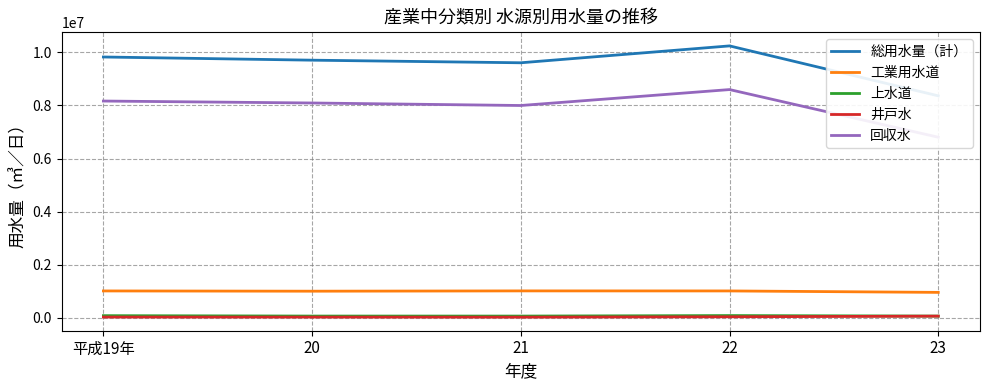

True or false: 工業用水道 and 総用水量（計） intersect in this chart.

False